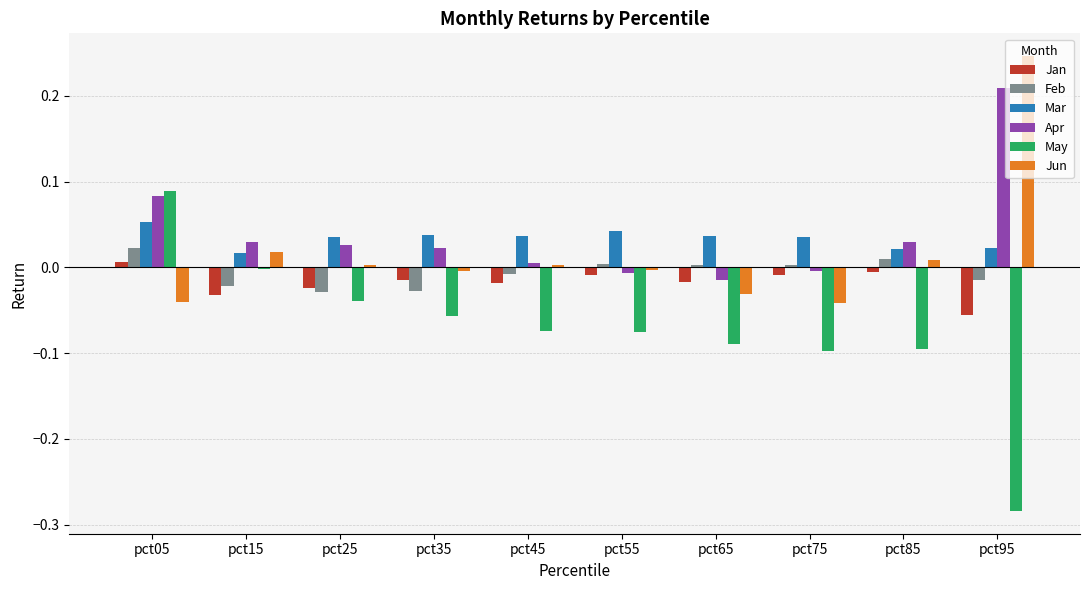

Is the value of Mar at pct15 greater than the value of May at pct75?

Yes